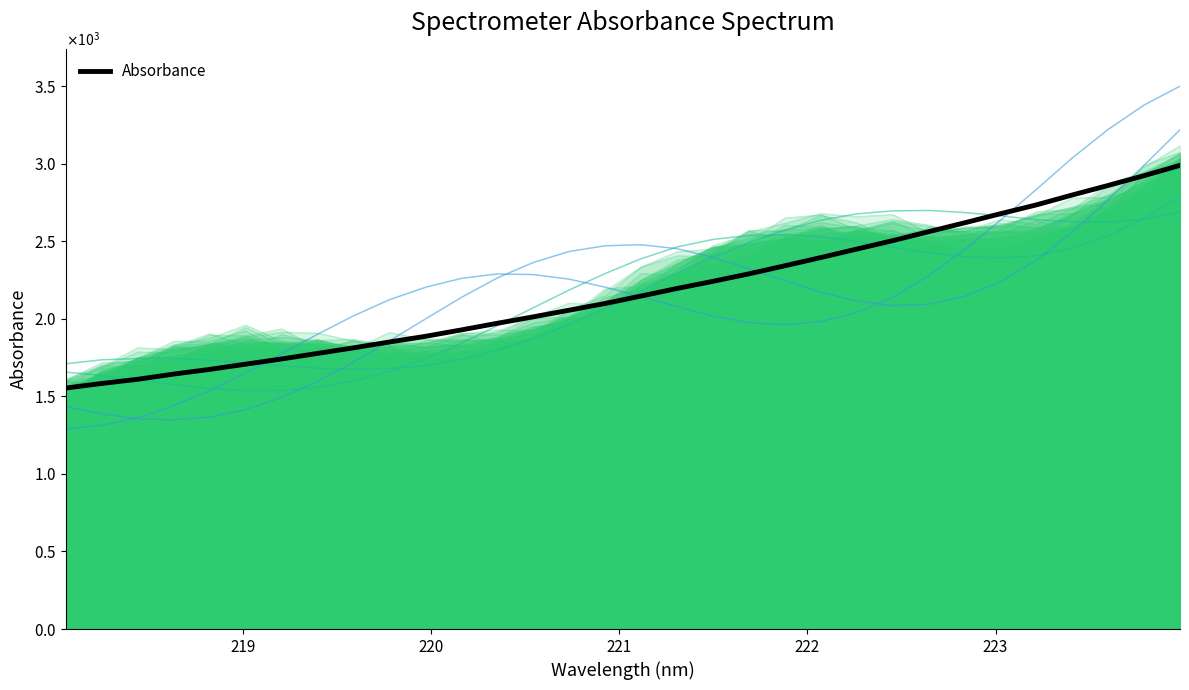

How many lines are shown in the chart?

1